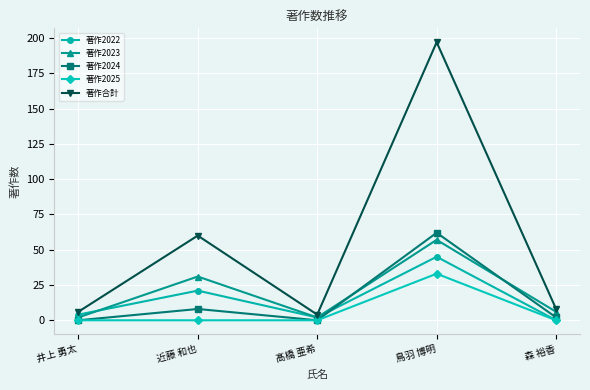

How many data points does each series have?

5